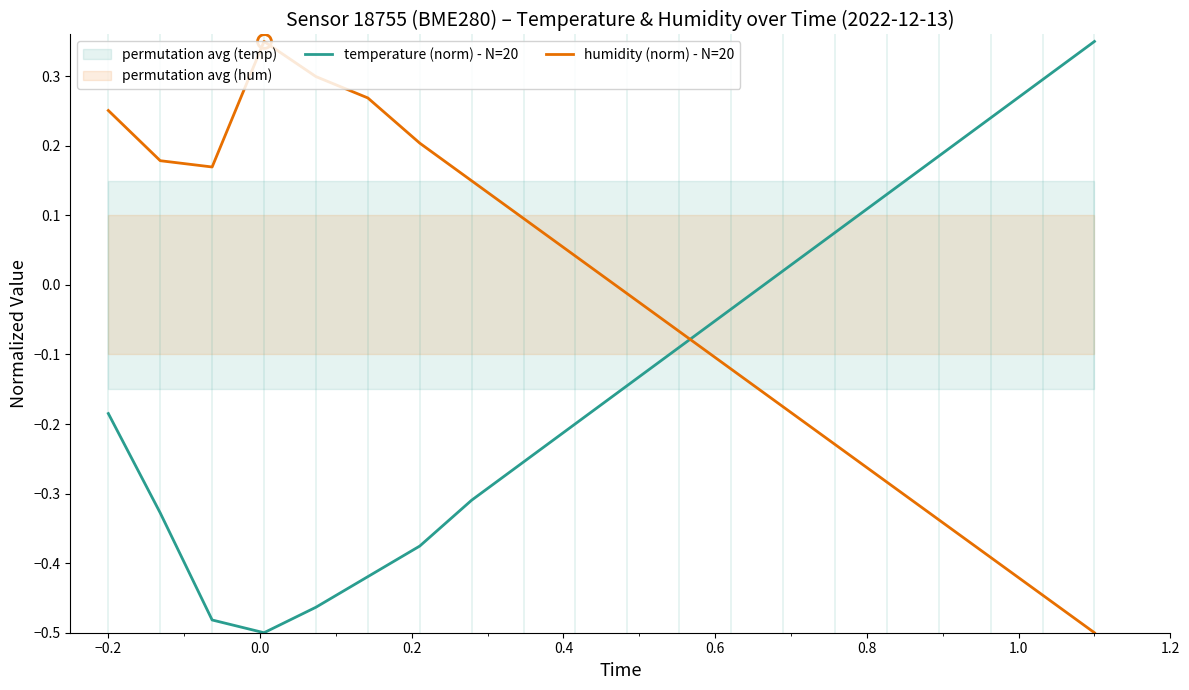

Does the chart display data point markers on the line(s)?

No